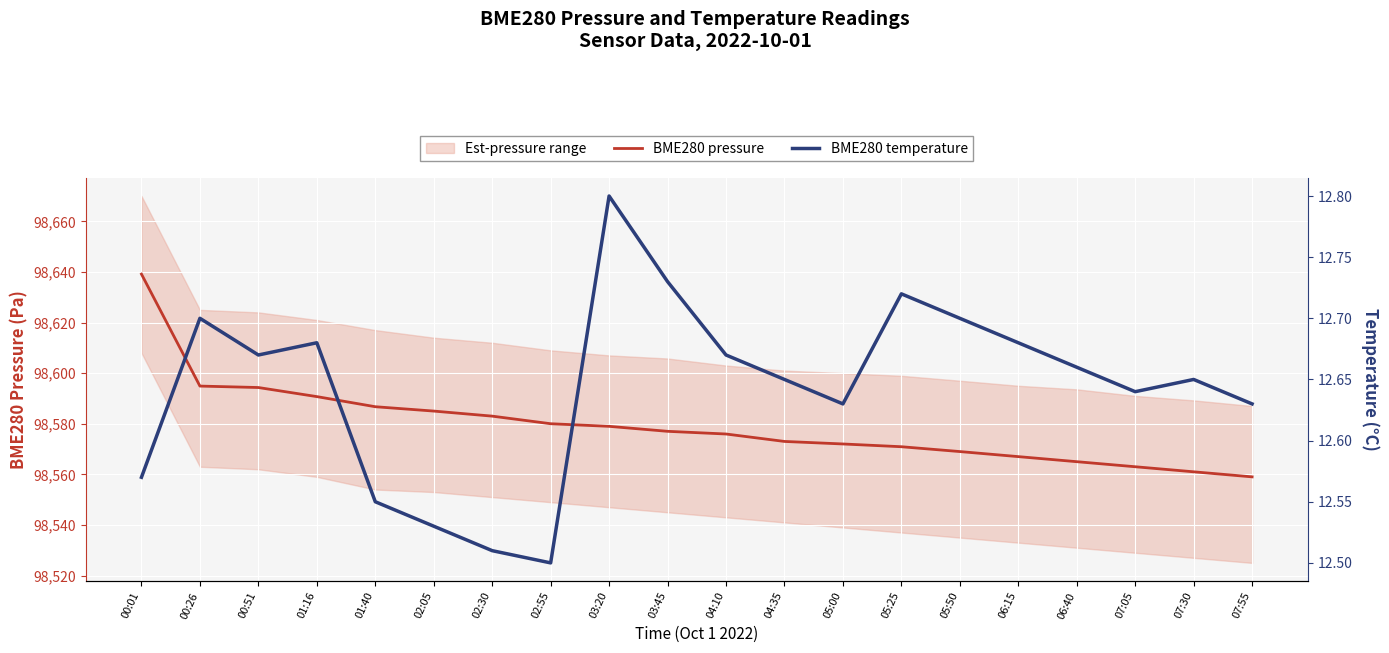

What is the average value of the BME280 pressure series?

98579.3